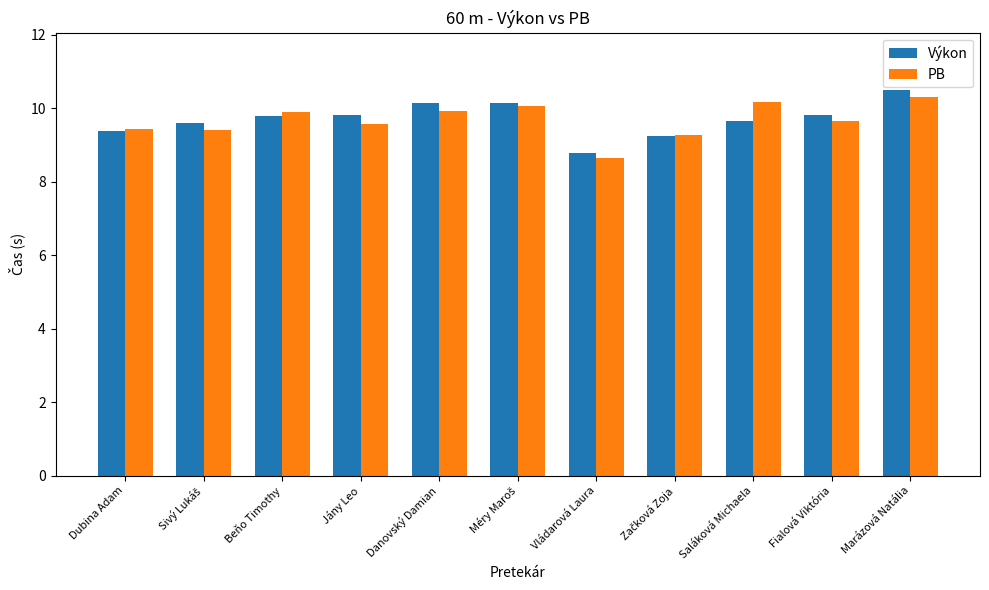

What is the sum of the Výkon values at Vládarová Laura and Dubina Adam?

18.2